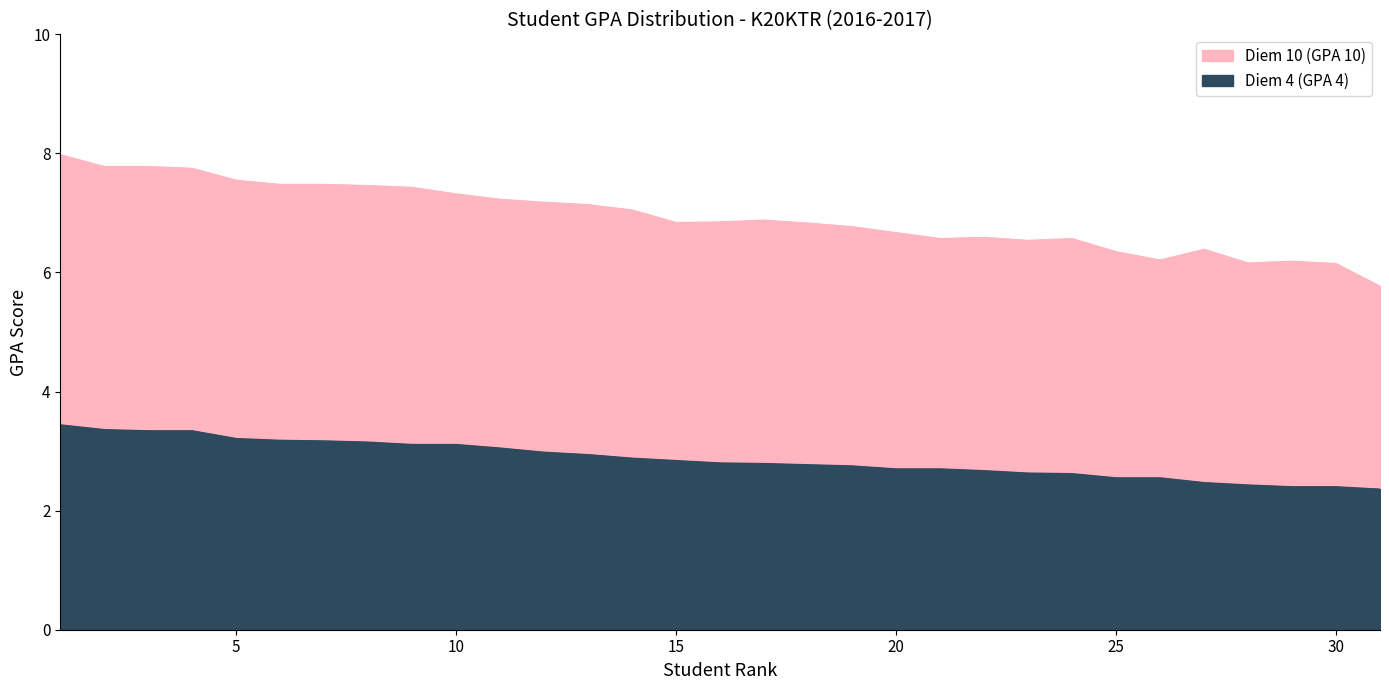

At which label is Diem 10 (GPA 10) closest to 6?

30